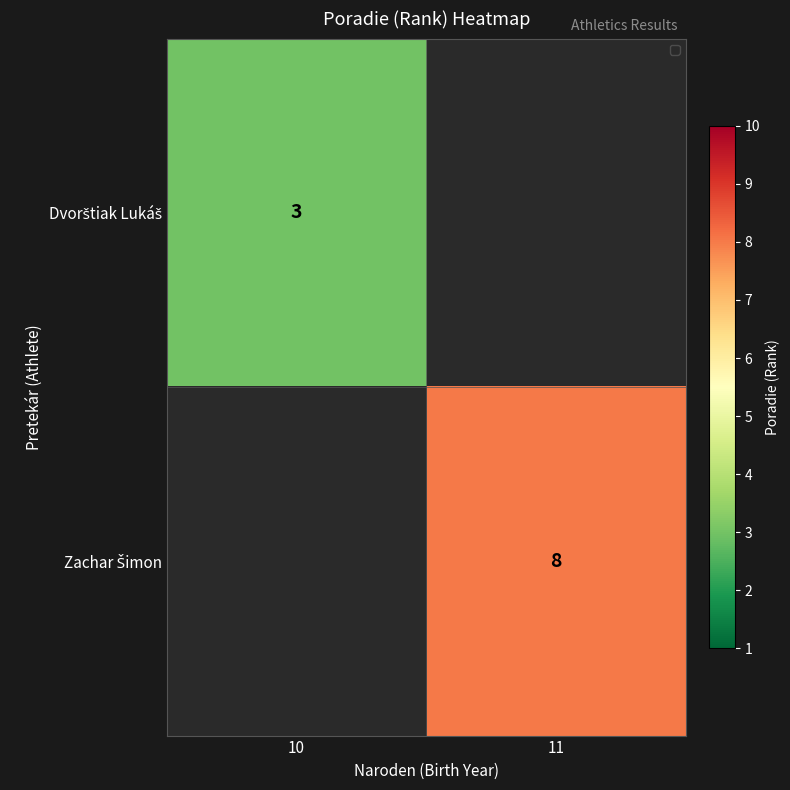

What is the minimum value shown in the chart?

3.0